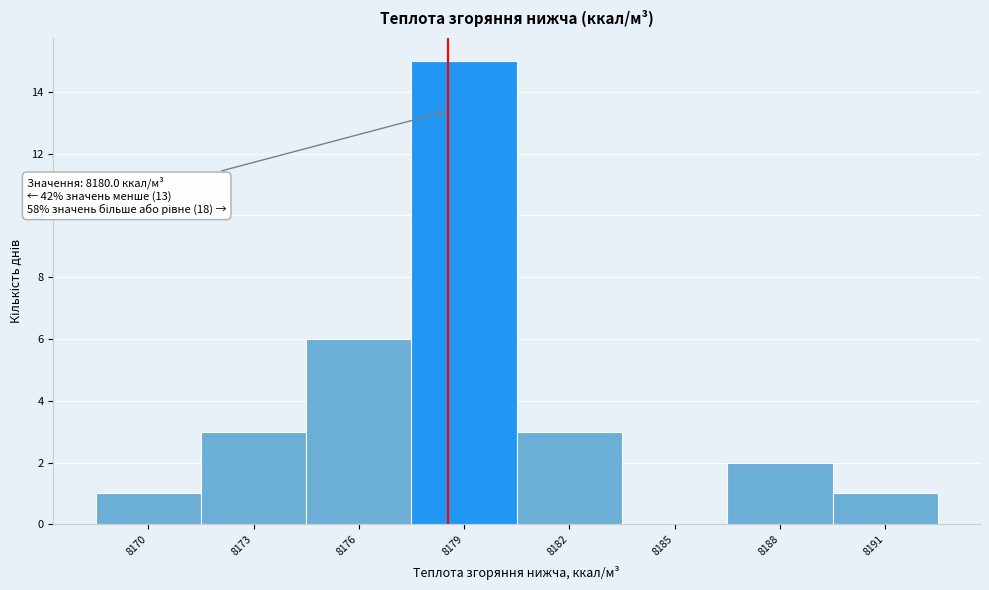

Reading right to left, extract all data points from this chart.

8191=1	8188=2	8185=0	8182=3	8179=15	8176=6	8173=3	8170=1